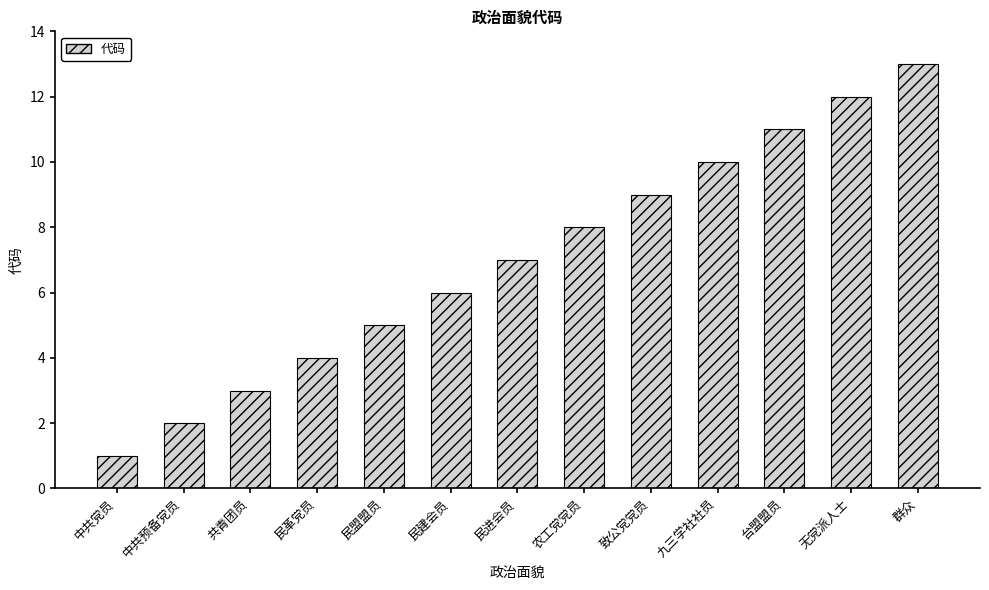

List the labels in order of value, largest first.

群众, 无党派人士, 台盟盟员, 九三学社社员, 致公党党员, 农工党党员, 民进会员, 民建会员, 民盟盟员, 民革党员, 共青团员, 中共预备党员, 中共党员